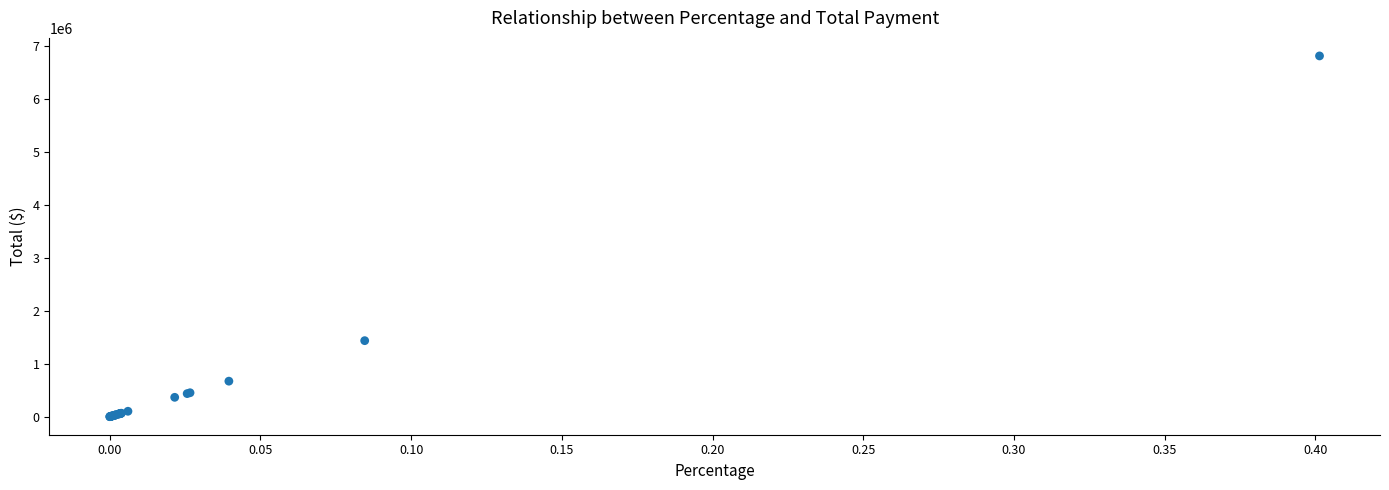

What Y value in the scatter plot is closest to 3410397?

1437414.7